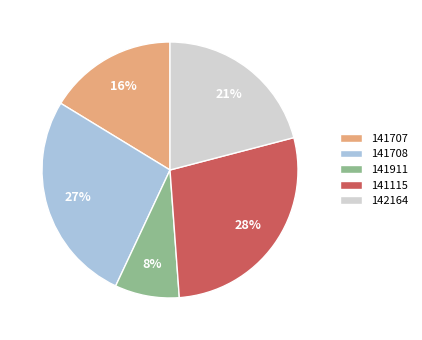

What percentage is the 141115 slice, to the nearest percent?

28%